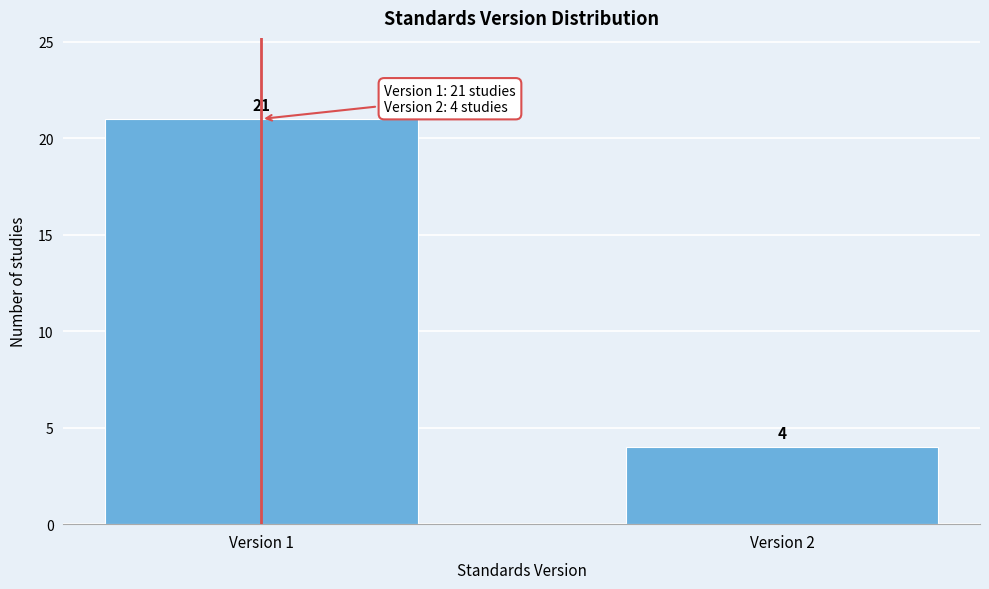

Reading left to right, list all the values displayed in this chart.

21	4